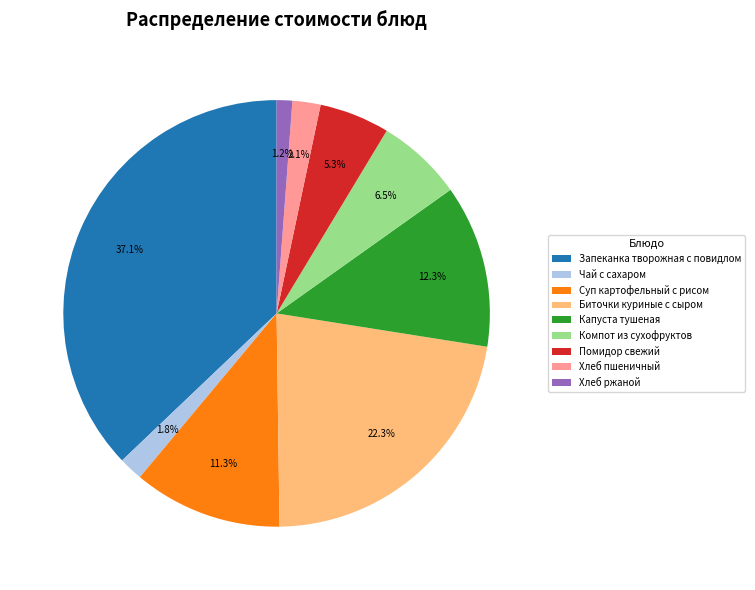

What portion of the pie excludes Капуста тушеная?

87.7%